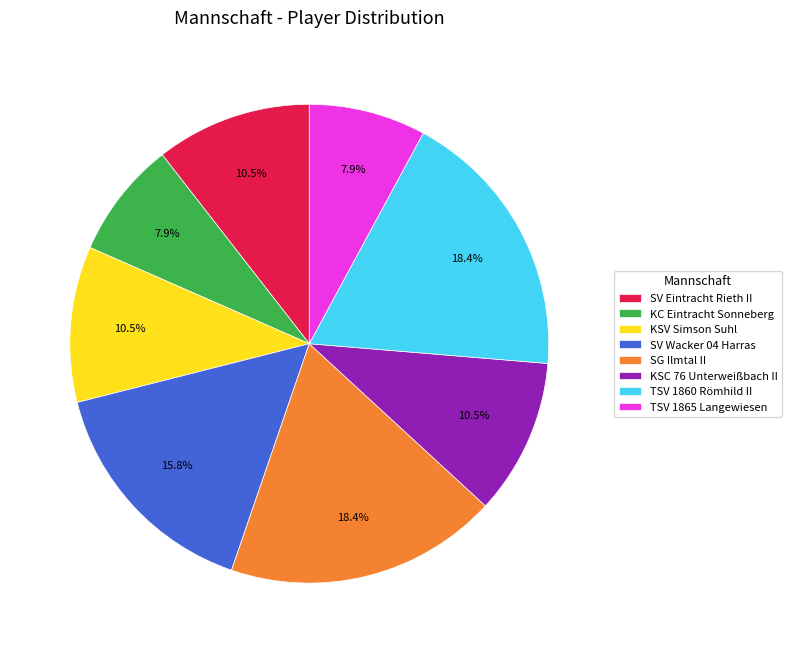

What percentage is the SG Ilmtal II slice, to the nearest percent?

18%